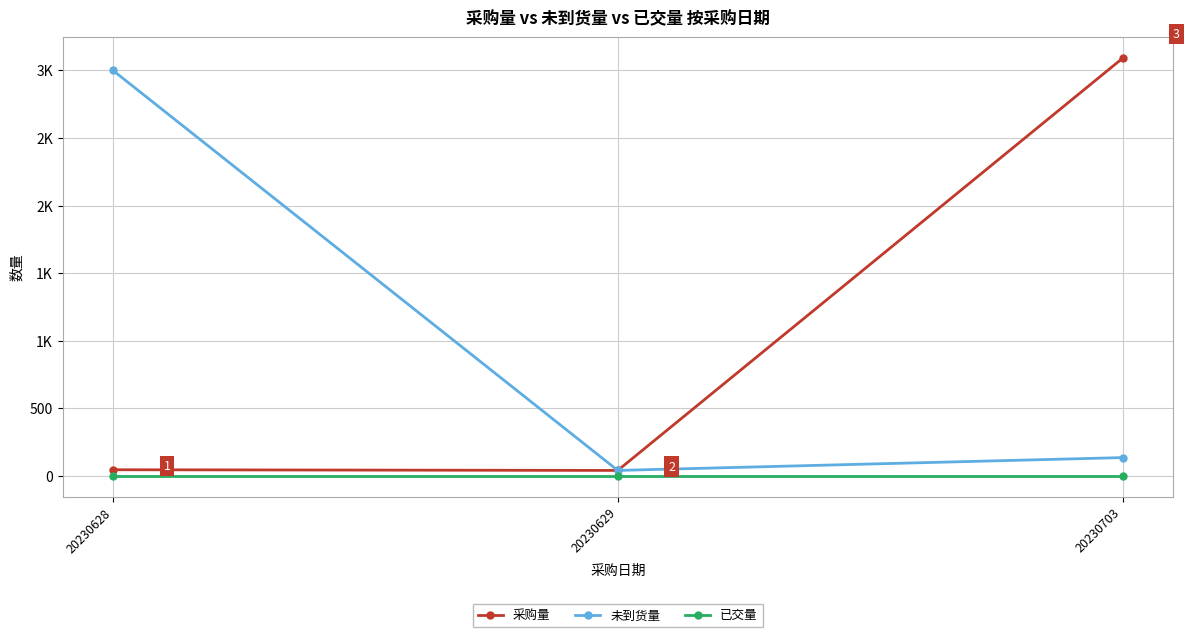

Is this an area chart (filled region under the line)?

No